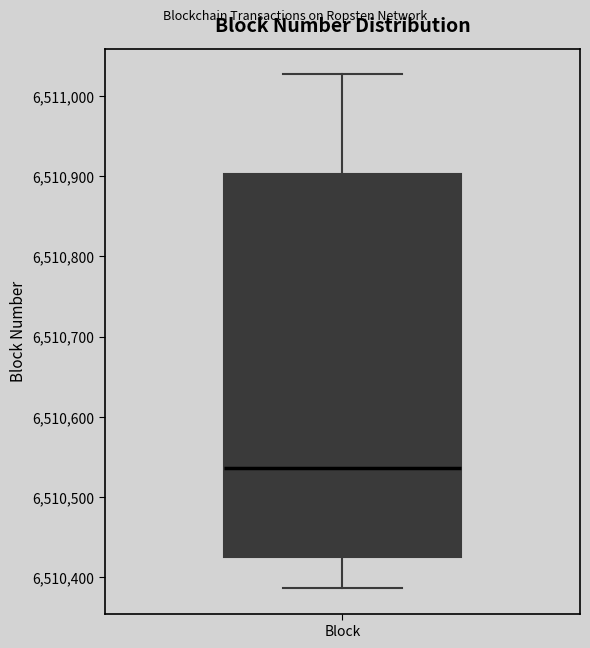

Transcribe this box plot: give where the median line is, the range the box spans, and where the two whiskers end, as read against the y-axis. The values are not printed on the chart, so give them approximately, as read against the axis.

median 6510540, box 6510430 to 6510900, whiskers 6510390 to 6511030